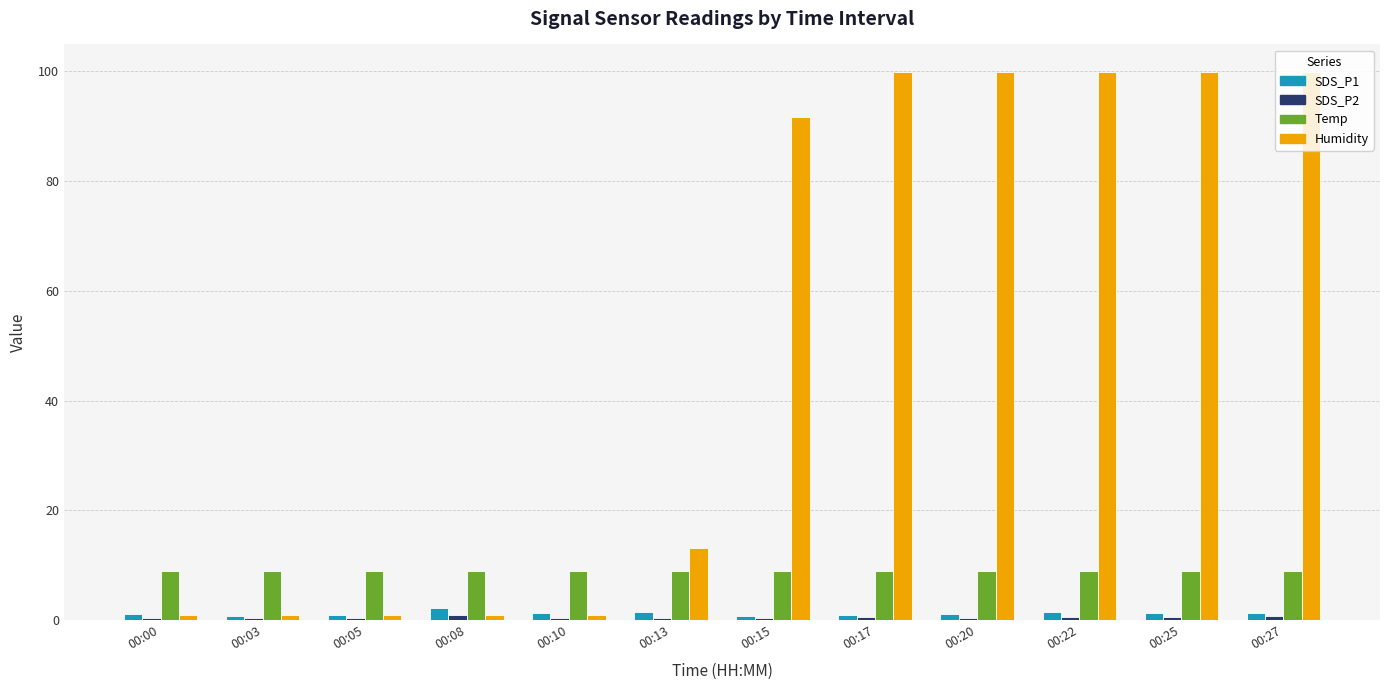

At which label is Humidity closest to 50?

00:13